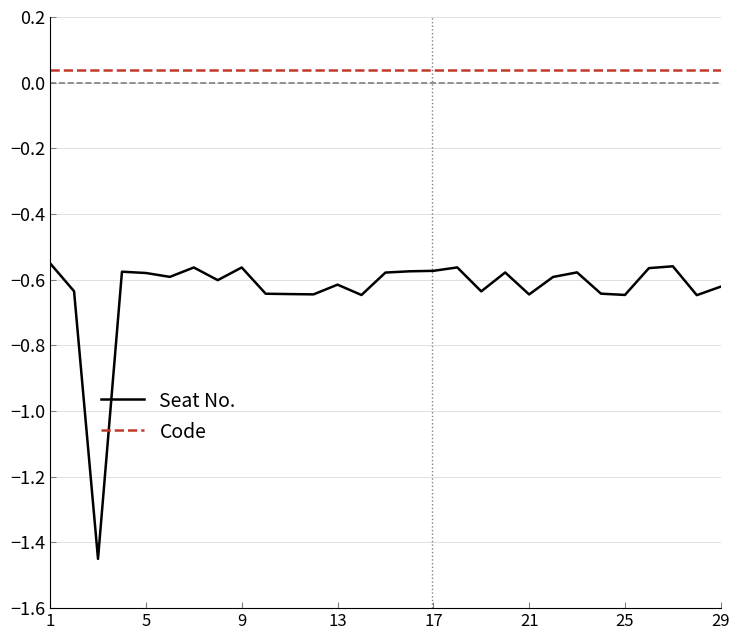

Rank the series by their maximum value, from highest to lowest.

Code, Seat No.